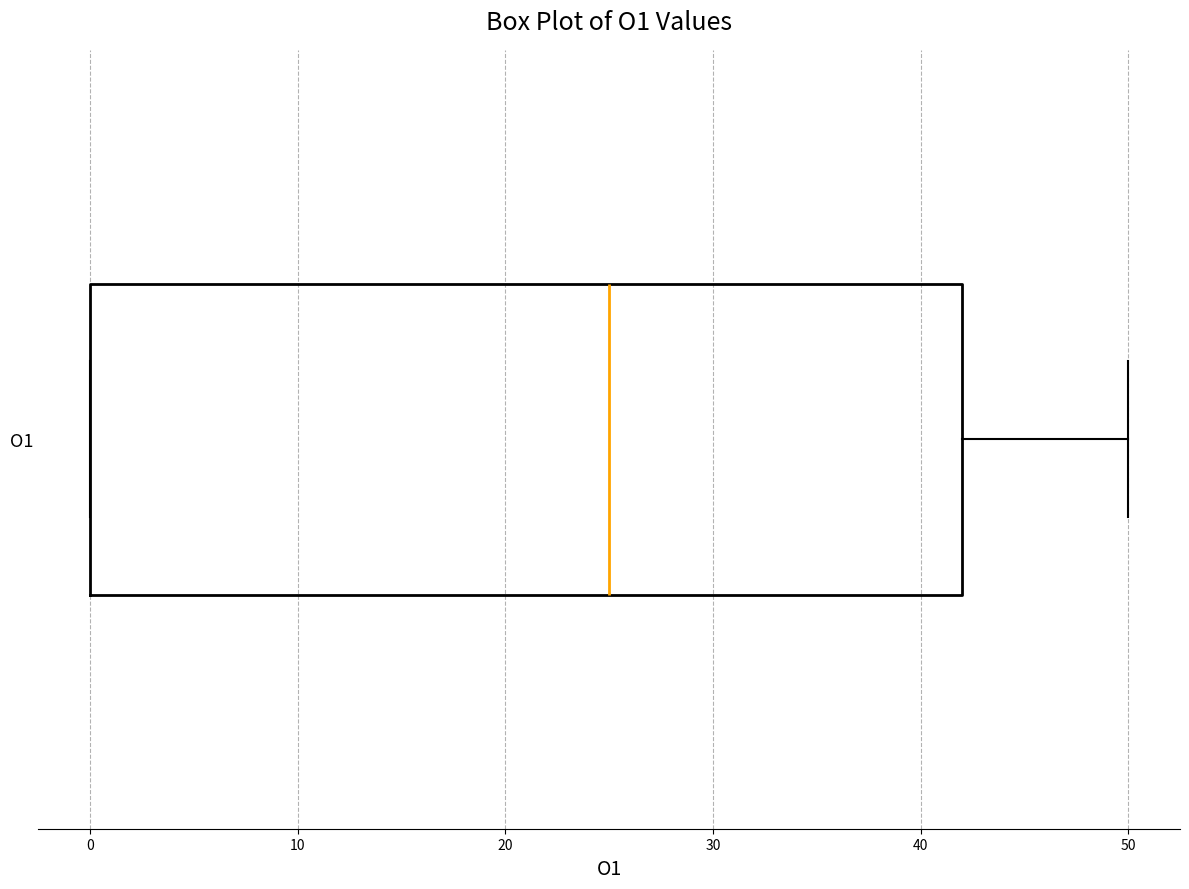

Transcribe this box plot: give where the median line is, the range the box spans, and where the two whiskers end, as read against the x-axis. The values are not printed on the chart, so give them approximately, as read against the axis.

median 25, box 0 to 42, whiskers 0 to 50